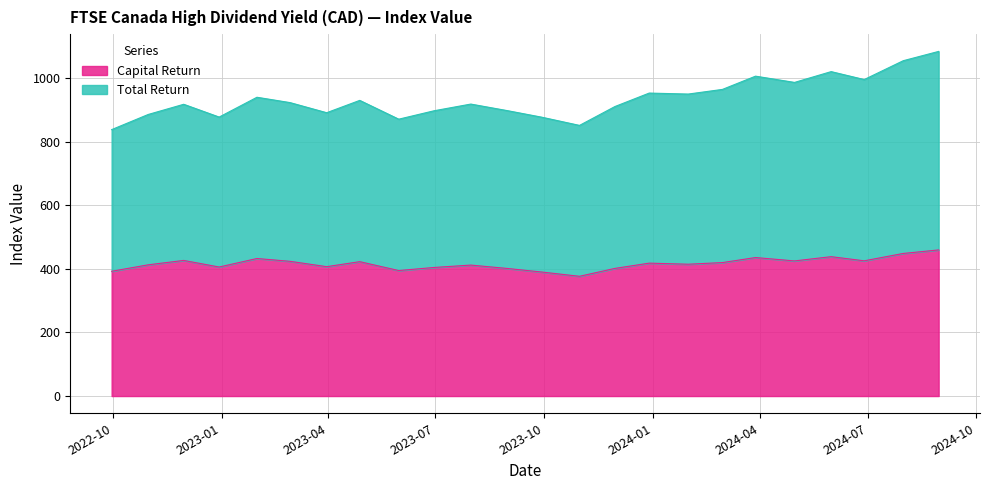

Between 2023-04-28 and 2024-05-31, which series saw the biggest shift?

Total Return